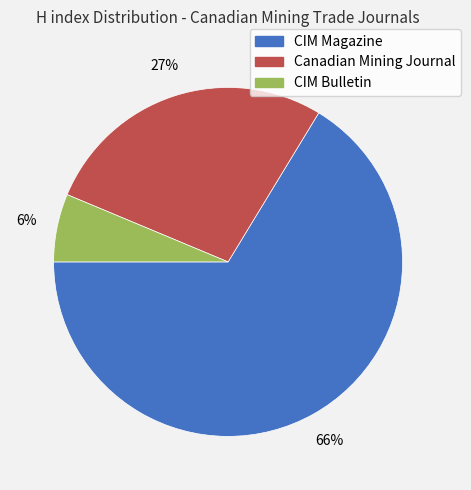

Which category accounts for the majority?

CIM Magazine